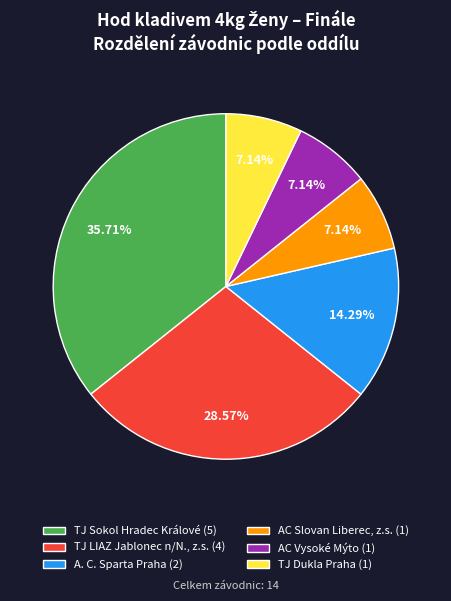

Is A. C. Sparta Praha (2) the majority of the pie?

No